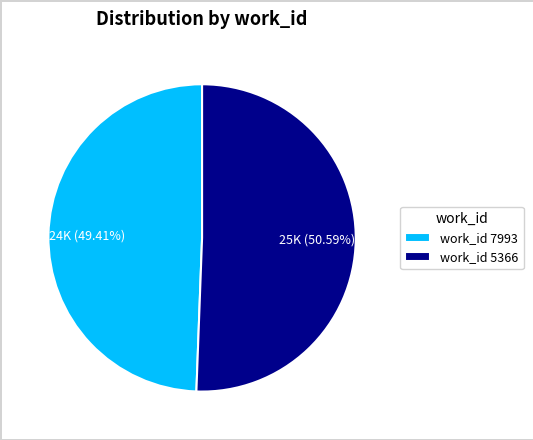

Combined, do work_id 5366 and work_id 7993 account for over 50%?

Yes